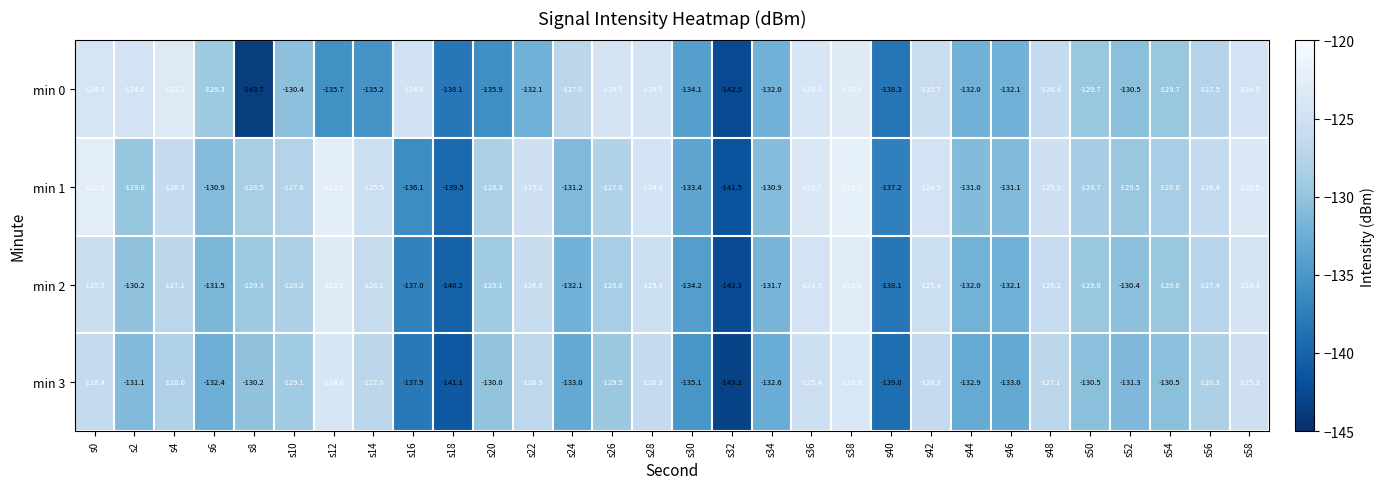

What is the difference between the highest and lowest values at s22?

7.0